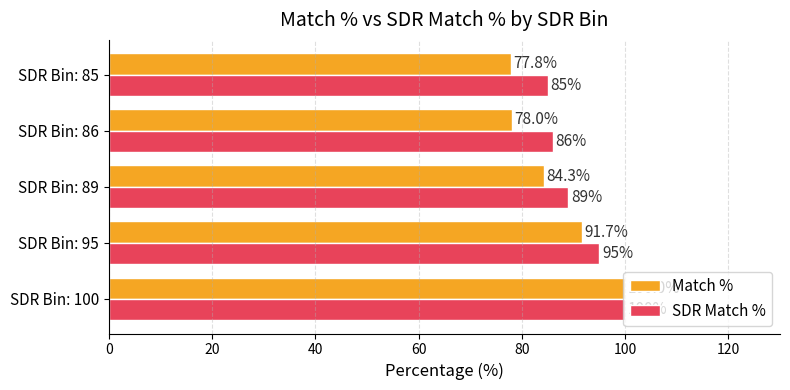

Rank the series by their average value, from lowest to highest.

Match %, SDR Match %